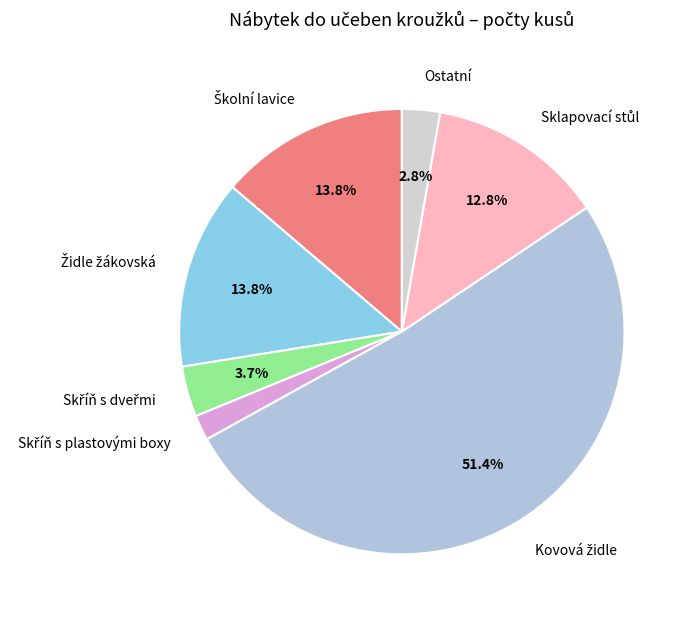

Does any single category account for the majority?

Yes